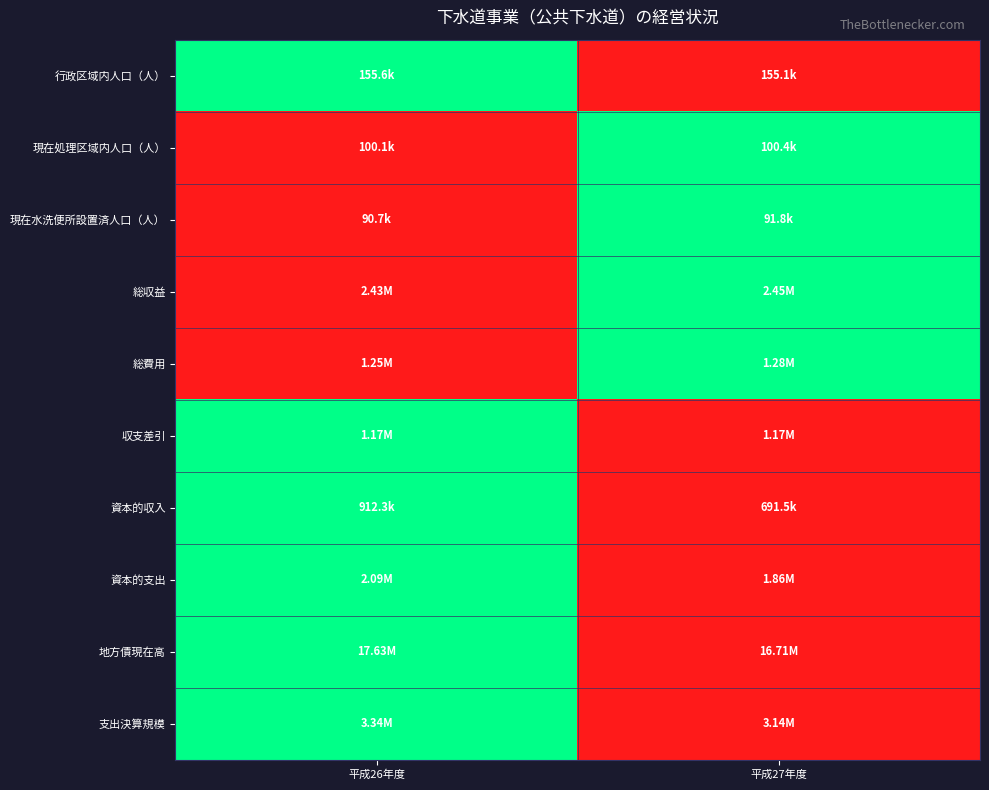

Reading left to right, extract all data points from this chart.

行政区域内人口（人）: 平成26年度=1	平成27年度=0
現在処理区域内人口（人）: 平成26年度=0	平成27年度=1
現在水洗便所設置済人口（人）: 平成26年度=0	平成27年度=1
総収益: 平成26年度=0	平成27年度=1
総費用: 平成26年度=0	平成27年度=1
収支差引: 平成26年度=1	平成27年度=0
資本的収入: 平成26年度=1	平成27年度=0
資本的支出: 平成26年度=1	平成27年度=0
地方債現在高: 平成26年度=1	平成27年度=0
支出決算規模: 平成26年度=1	平成27年度=0